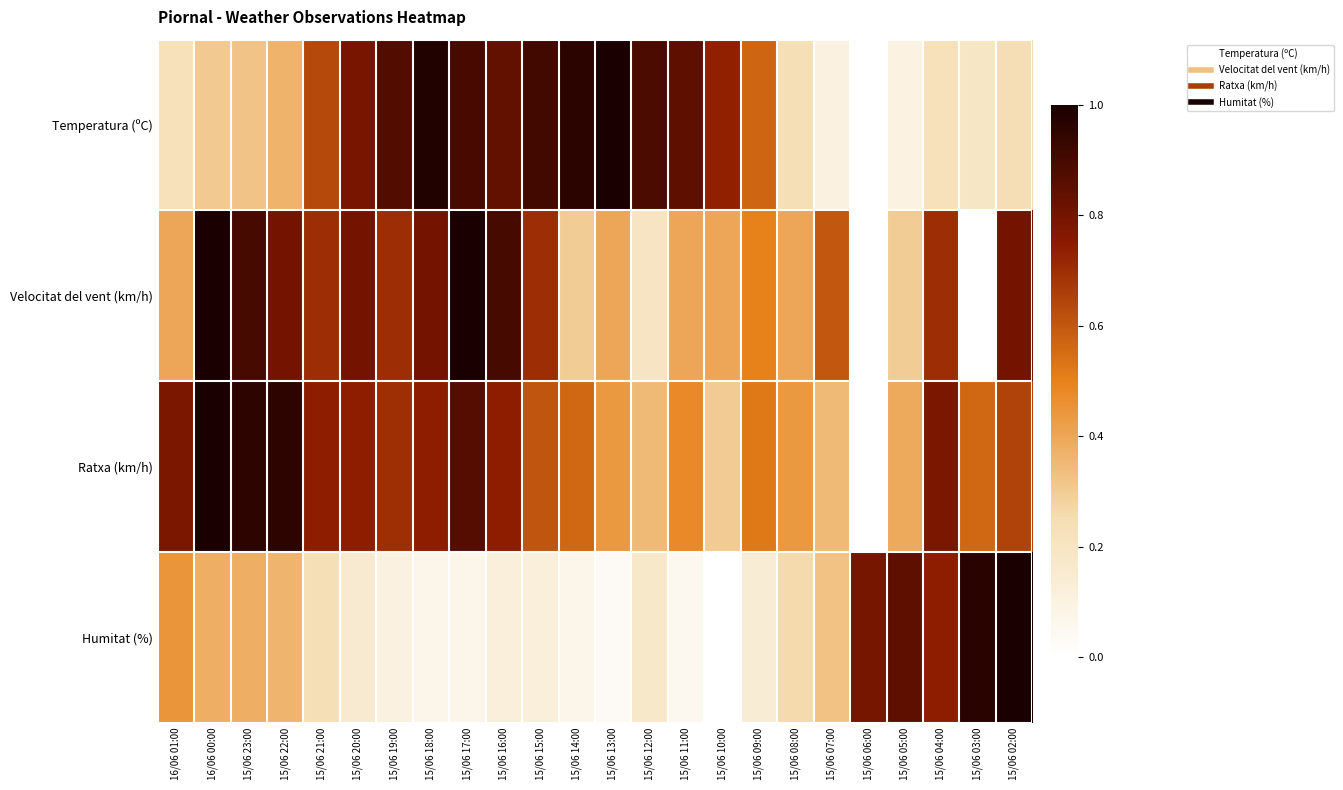

Reading left to right, what are all the values shown in this chart?

Temperatura (ºC): 16/06 01:00=0.2	16/06 00:00=0.3	15/06 23:00=0.3	15/06 22:00=0.4	15/06 21:00=0.6	15/06 20:00=0.8	15/06 19:00=0.9	15/06 18:00=1.0	15/06 17:00=0.9	15/06 16:00=0.8	15/06 15:00=0.9	15/06 14:00=1.0	15/06 13:00=1.0	15/06 12:00=0.9	15/06 11:00=0.8	15/06 10:00=0.7	15/06 09:00=0.6	15/06 08:00=0.2	15/06 07:00=0.1	15/06 06:00=0.0	15/06 05:00=0.1	15/06 04:00=0.2	15/06 03:00=0.2	15/06 02:00=0.2
Velocitat del vent (km/h): 16/06 01:00=0.4	16/06 00:00=1.0	15/06 23:00=0.9	15/06 22:00=0.8	15/06 21:00=0.7	15/06 20:00=0.8	15/06 19:00=0.7	15/06 18:00=0.8	15/06 17:00=1.0	15/06 16:00=0.9	15/06 15:00=0.7	15/06 14:00=0.3	15/06 13:00=0.4	15/06 12:00=0.2	15/06 11:00=0.4	15/06 10:00=0.4	15/06 09:00=0.5	15/06 08:00=0.4	15/06 07:00=0.6	15/06 06:00=0.0	15/06 05:00=0.3	15/06 04:00=0.7	15/06 03:00=0.0	15/06 02:00=0.8
Ratxa (km/h): 16/06 01:00=0.8	16/06 00:00=1.0	15/06 23:00=1.0	15/06 22:00=1.0	15/06 21:00=0.7	15/06 20:00=0.7	15/06 19:00=0.7	15/06 18:00=0.7	15/06 17:00=0.9	15/06 16:00=0.7	15/06 15:00=0.6	15/06 14:00=0.6	15/06 13:00=0.4	15/06 12:00=0.3	15/06 11:00=0.5	15/06 10:00=0.3	15/06 09:00=0.5	15/06 08:00=0.4	15/06 07:00=0.3	15/06 06:00=0.0	15/06 05:00=0.4	15/06 04:00=0.8	15/06 03:00=0.6	15/06 02:00=0.7
Humitat (%): 16/06 01:00=0.4	16/06 00:00=0.4	15/06 23:00=0.4	15/06 22:00=0.4	15/06 21:00=0.2	15/06 20:00=0.2	15/06 19:00=0.1	15/06 18:00=0.1	15/06 17:00=0.1	15/06 16:00=0.1	15/06 15:00=0.1	15/06 14:00=0.1	15/06 13:00=0.0	15/06 12:00=0.2	15/06 11:00=0.1	15/06 10:00=0.0	15/06 09:00=0.1	15/06 08:00=0.3	15/06 07:00=0.3	15/06 06:00=0.8	15/06 05:00=0.8	15/06 04:00=0.7	15/06 03:00=1.0	15/06 02:00=1.0